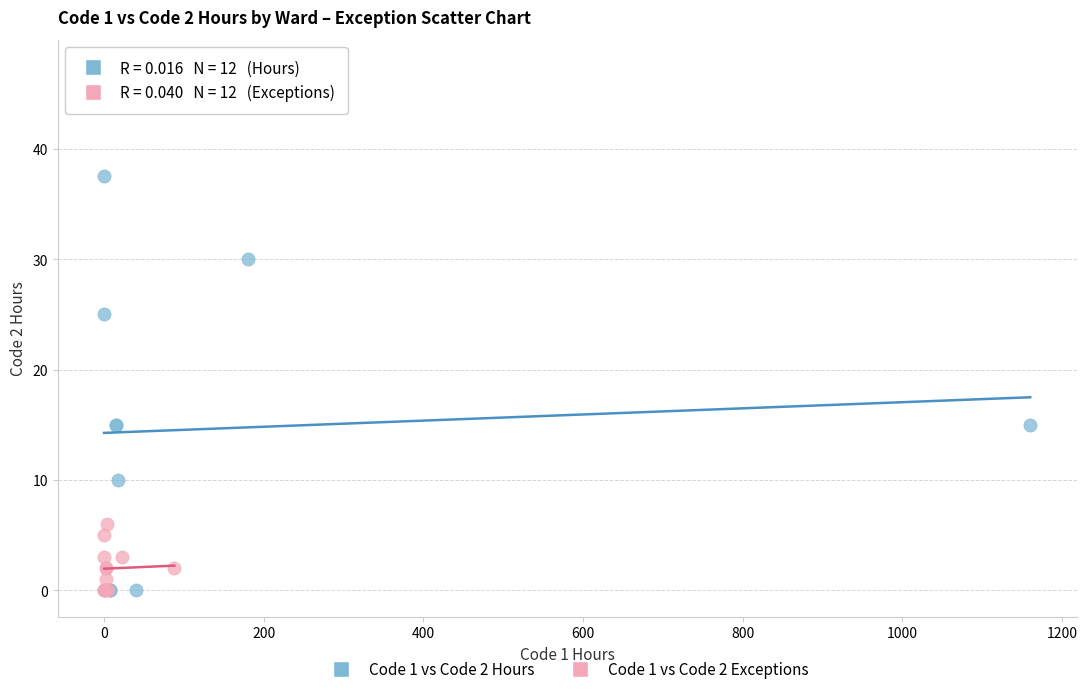

Which series has the largest Y range (max minus min)?

Code 1 vs Code 2 Hours